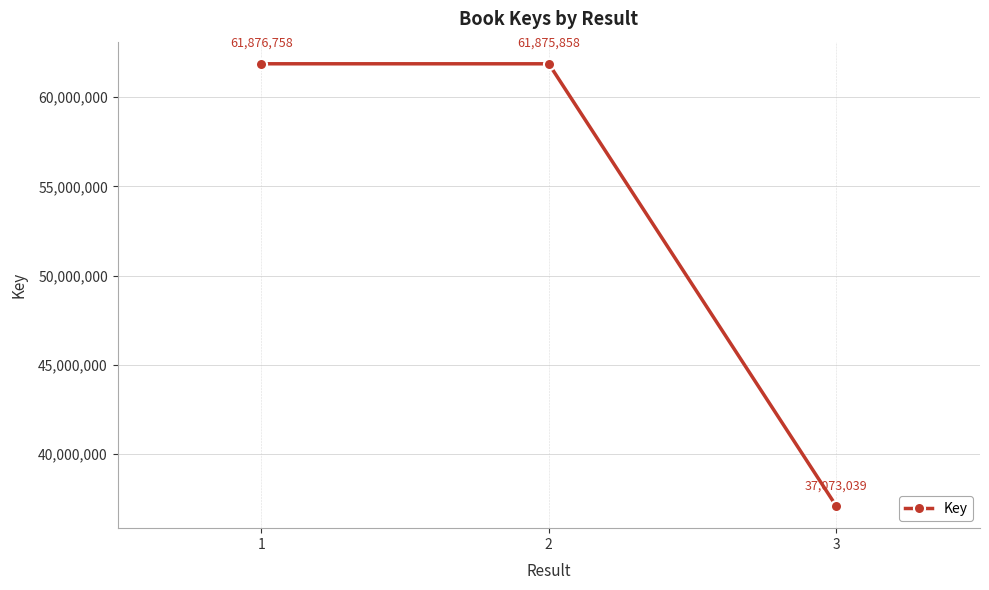

Reading left to right, what are all the values shown in this chart?

1=61876758	2=61875858	3=37073039